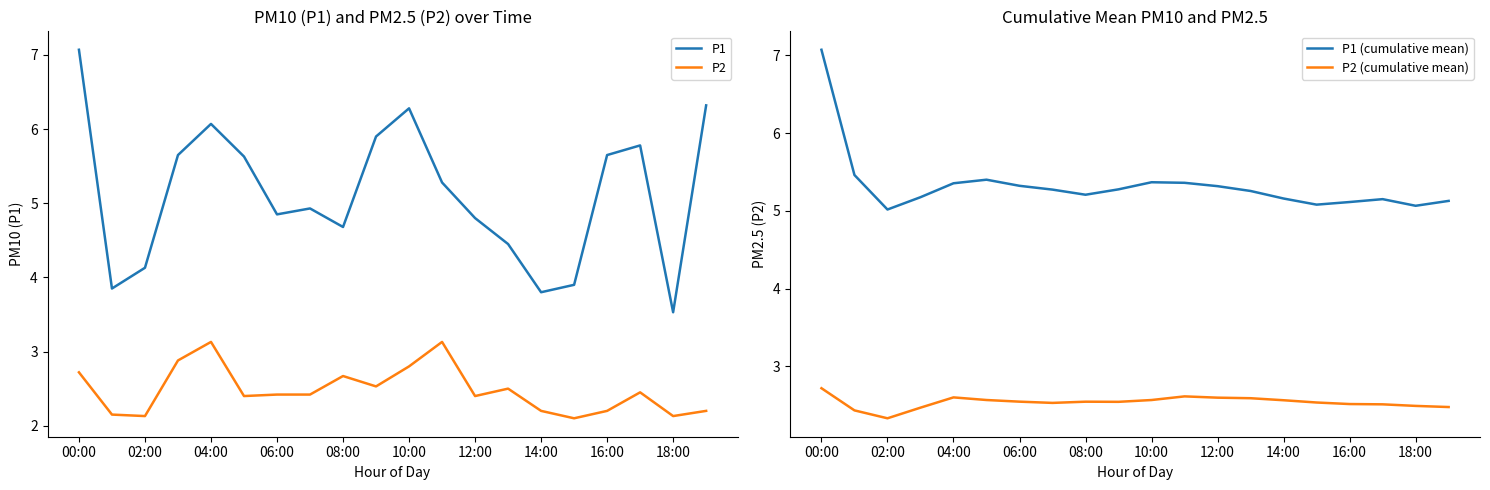

How many intersections are there between P1 (cumulative mean) and P1?

7